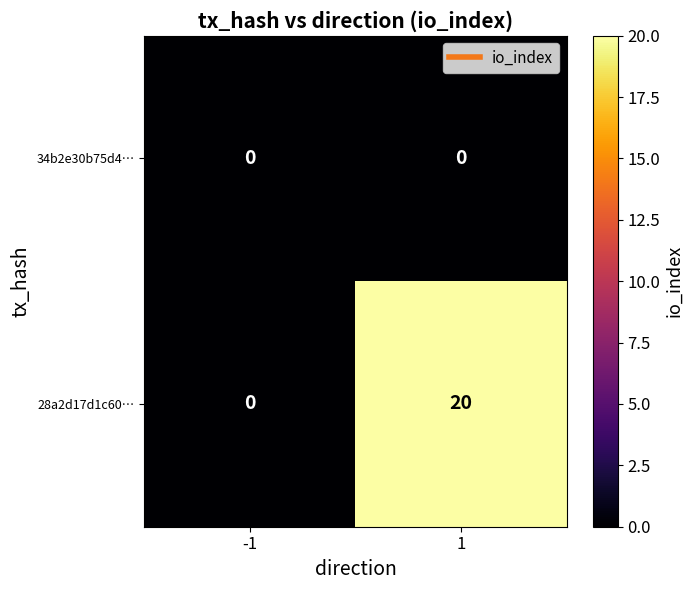

List the series in order of their peak value, highest first.

28a2d17d1c60…, 34b2e30b75d4…